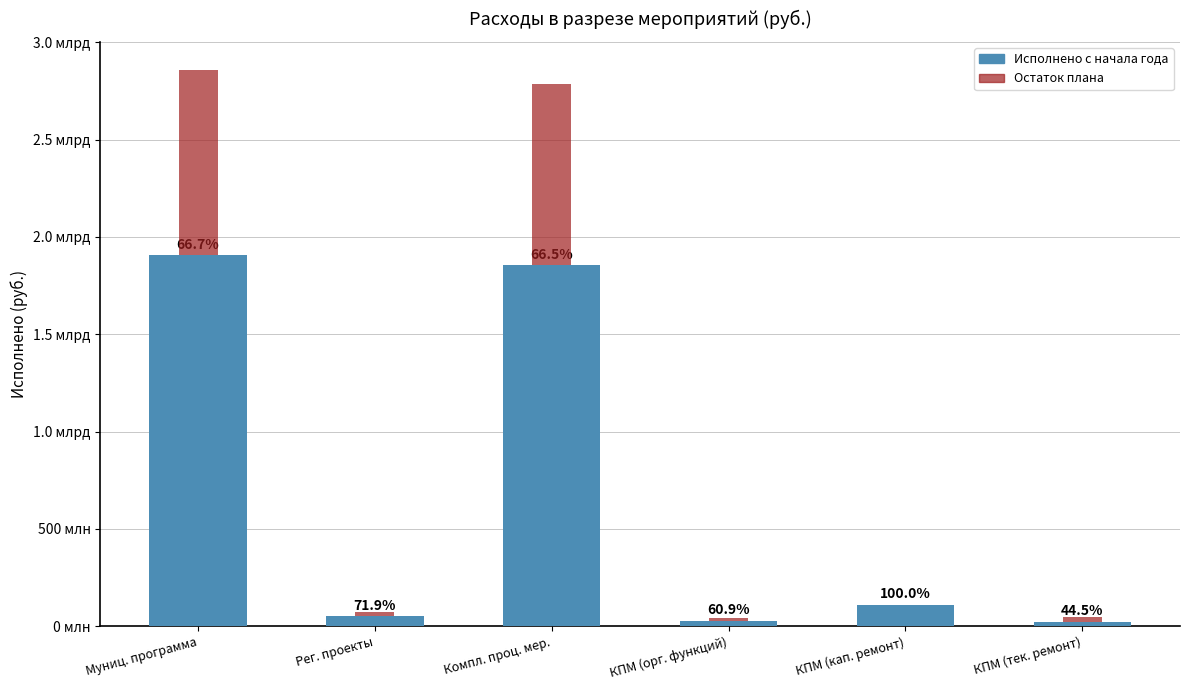

Are the bars grouped side by side (vs. stacked)?

No